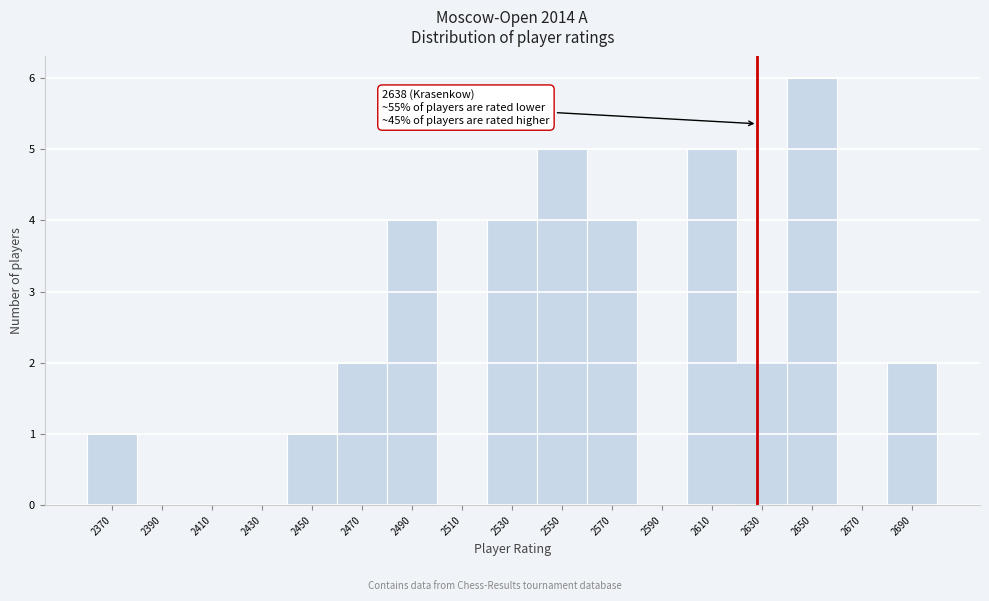

Reading left to right, what are all the values shown in this chart?

2370=1	2390=0	2410=0	2430=0	2450=1	2470=2	2490=4	2510=0	2530=4	2550=5	2570=4	2590=0	2610=5	2630=2	2650=6	2670=0	2690=2